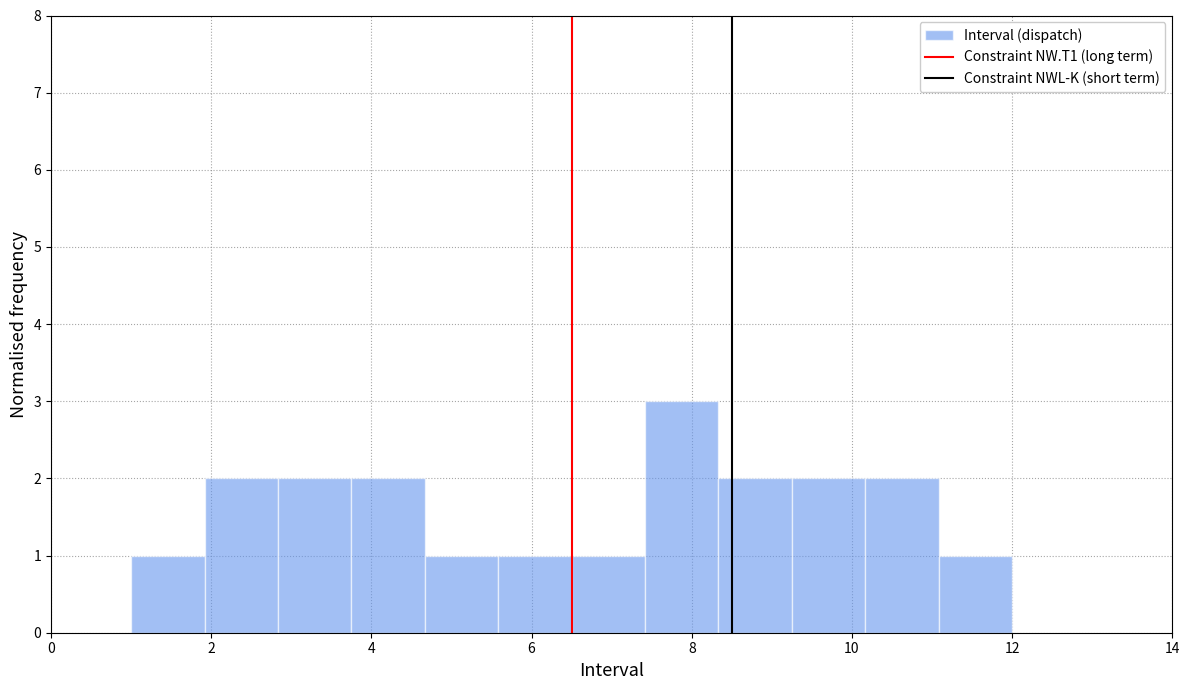

How tall is the bar that spans 5.6 to 6.6 on the x-axis? Neither the bar edges nor the heights are printed on the chart, so give them approximately, as read against the axes.

1